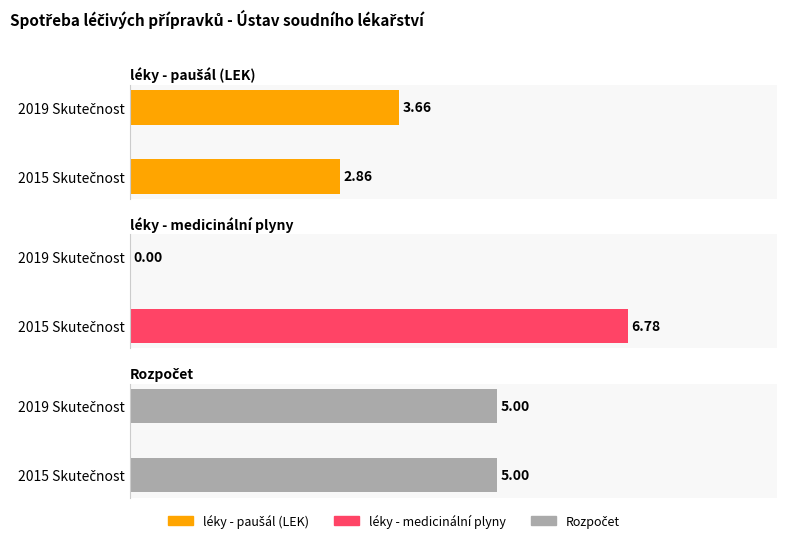

What is the maximum value shown in the chart?

6.8